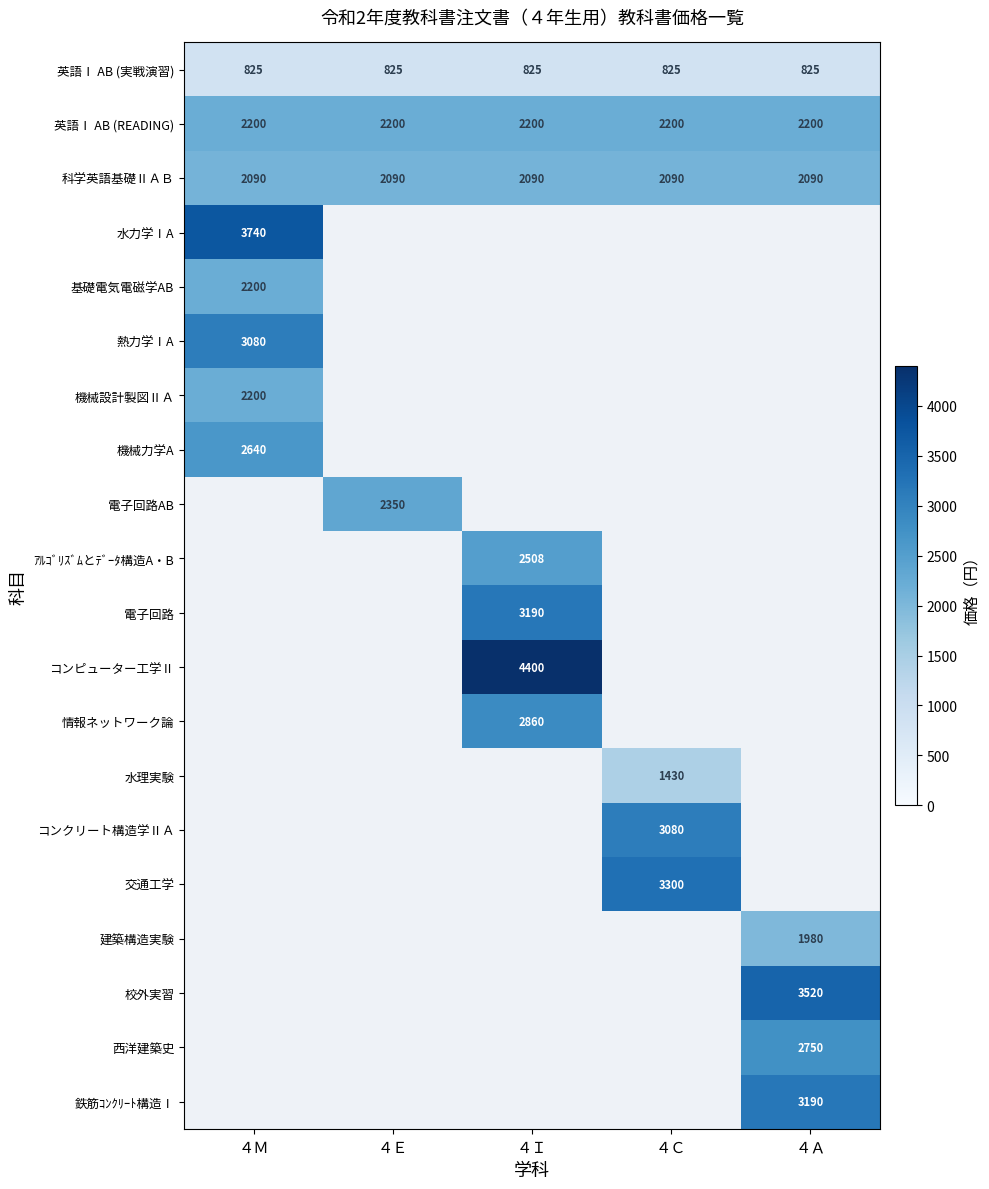

What is the sum of all 英語Ⅰ AB (READING) values?

11000